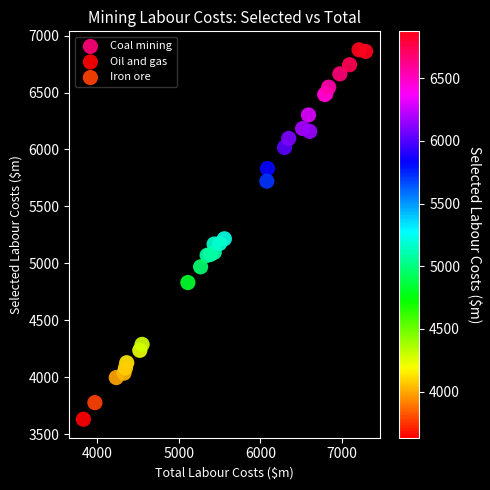

Which series contains the lowest Y value?

Oil and gas